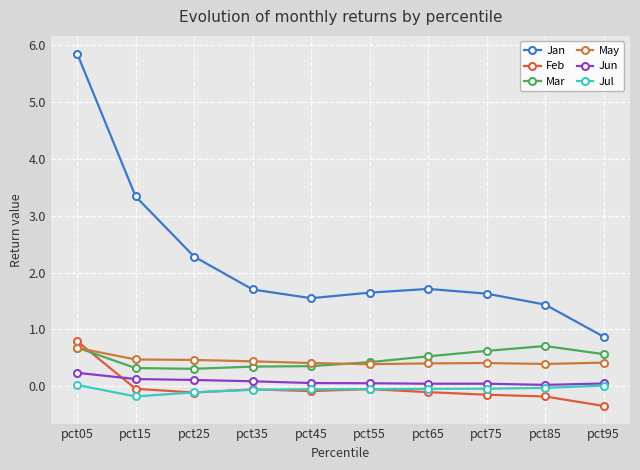

What is the value of the Jan point at the 10th from the left?

0.9